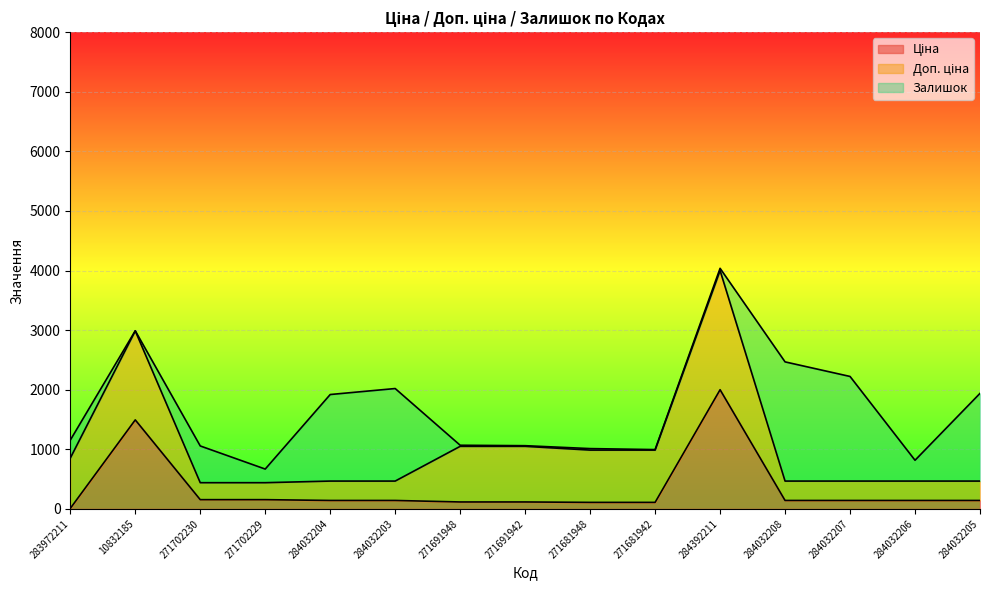

At which category is the sum across all series the highest?

284392211